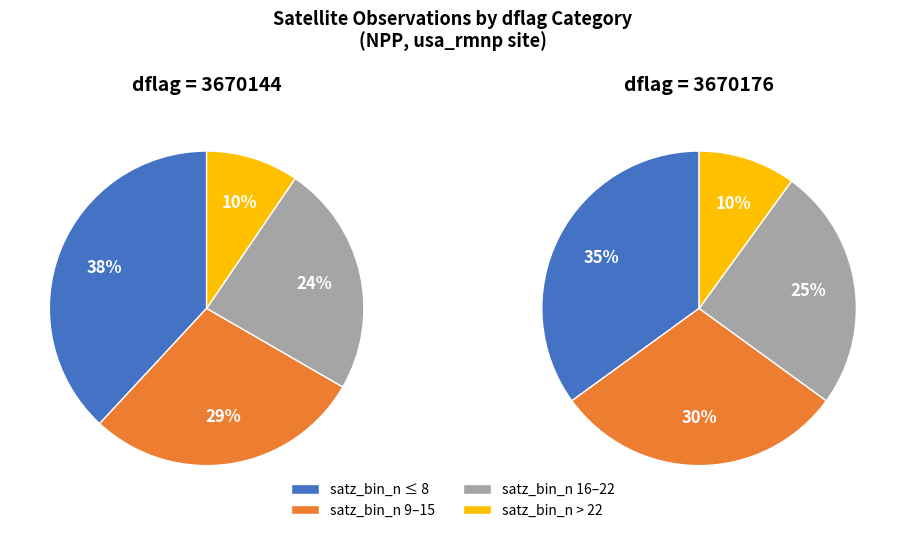

What is the change in value from 3670144 to 3670176?

-1